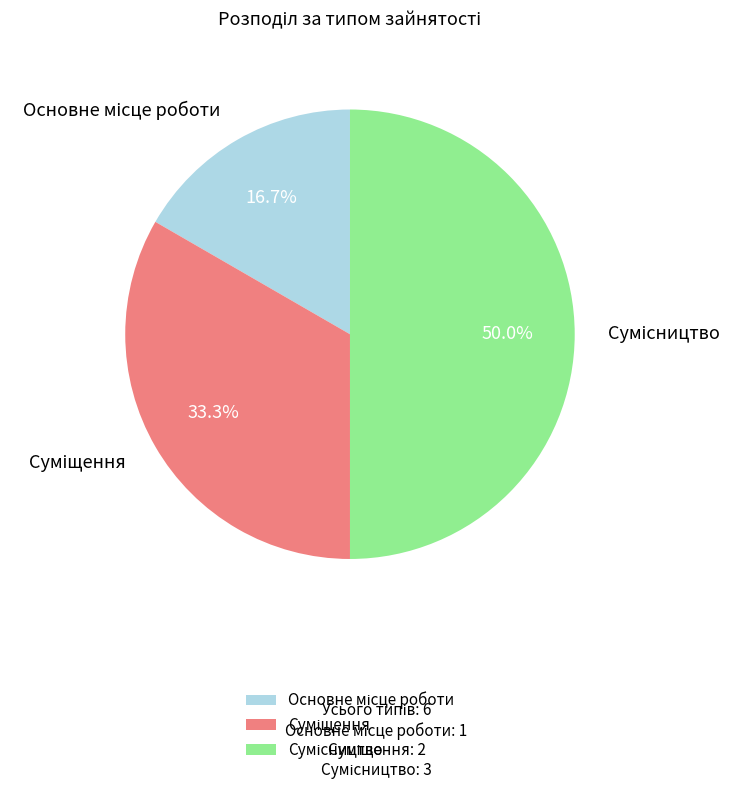

To the nearest percent, what percentage of the pie is Суміщення?

33%